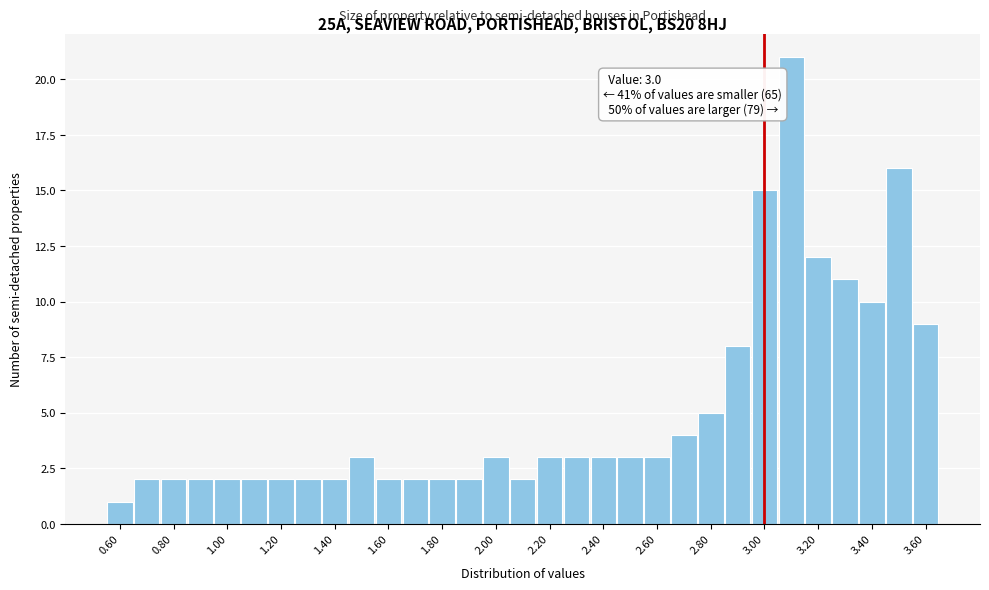

Which range on the x-axis has the tallest bar?

3.05 to 3.15